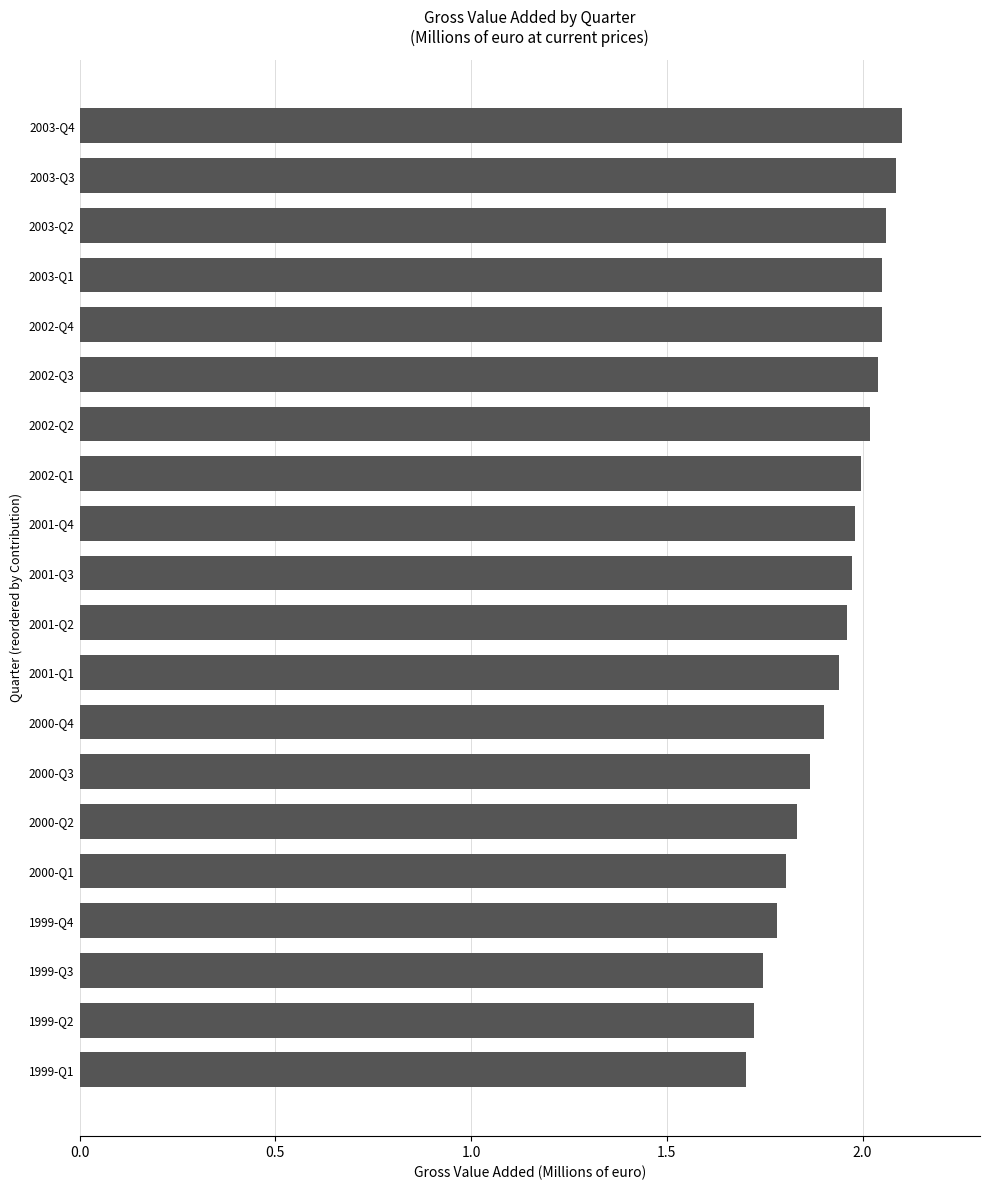

What is the ratio of the value at 2003-Q2 to the value at 2001-Q4?

1.0